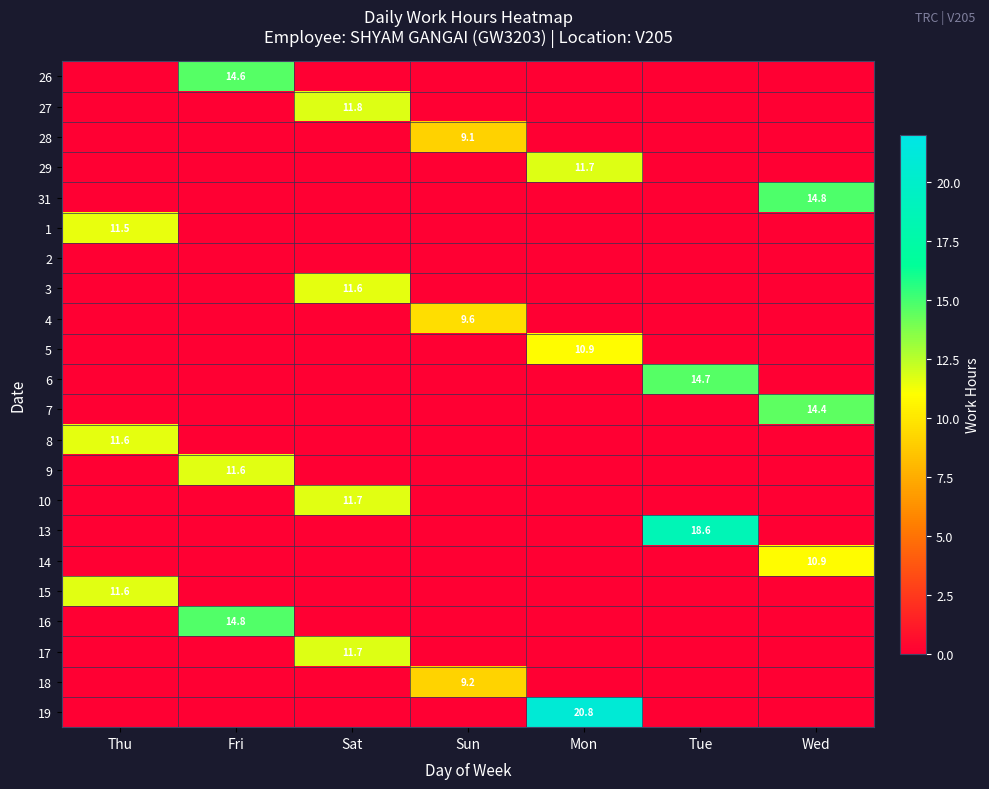

At how many categories does at least one series exceed 1?

7